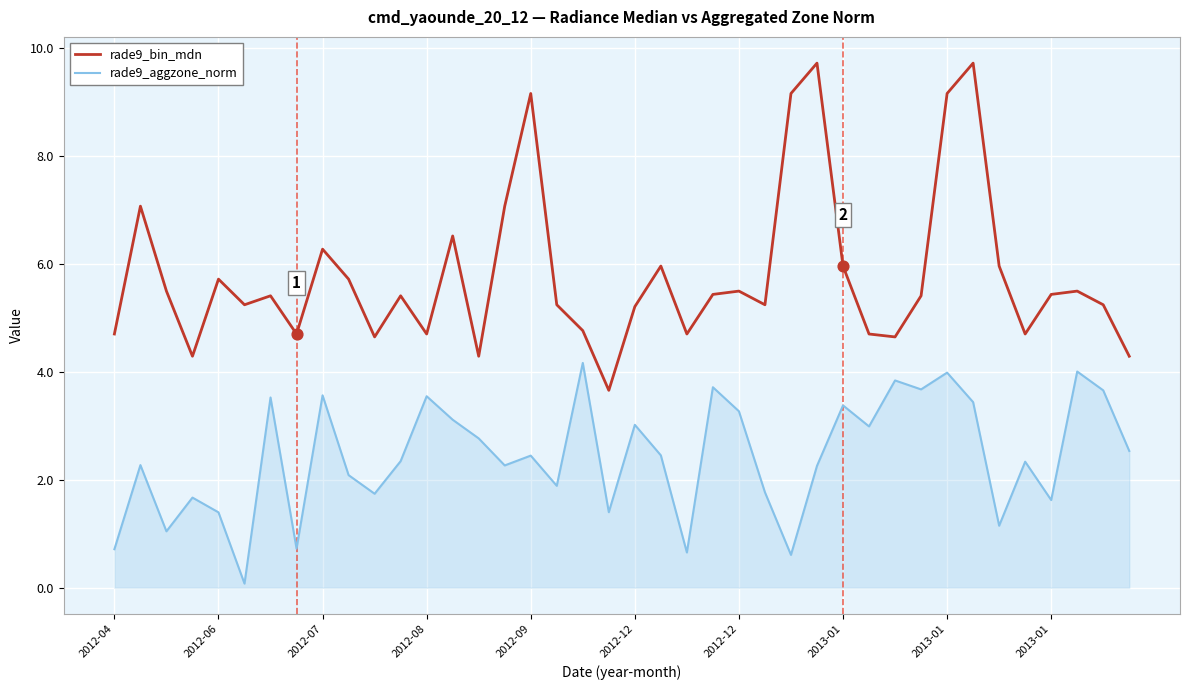

Which series has the widest spread of values?

rade9_bin_mdn